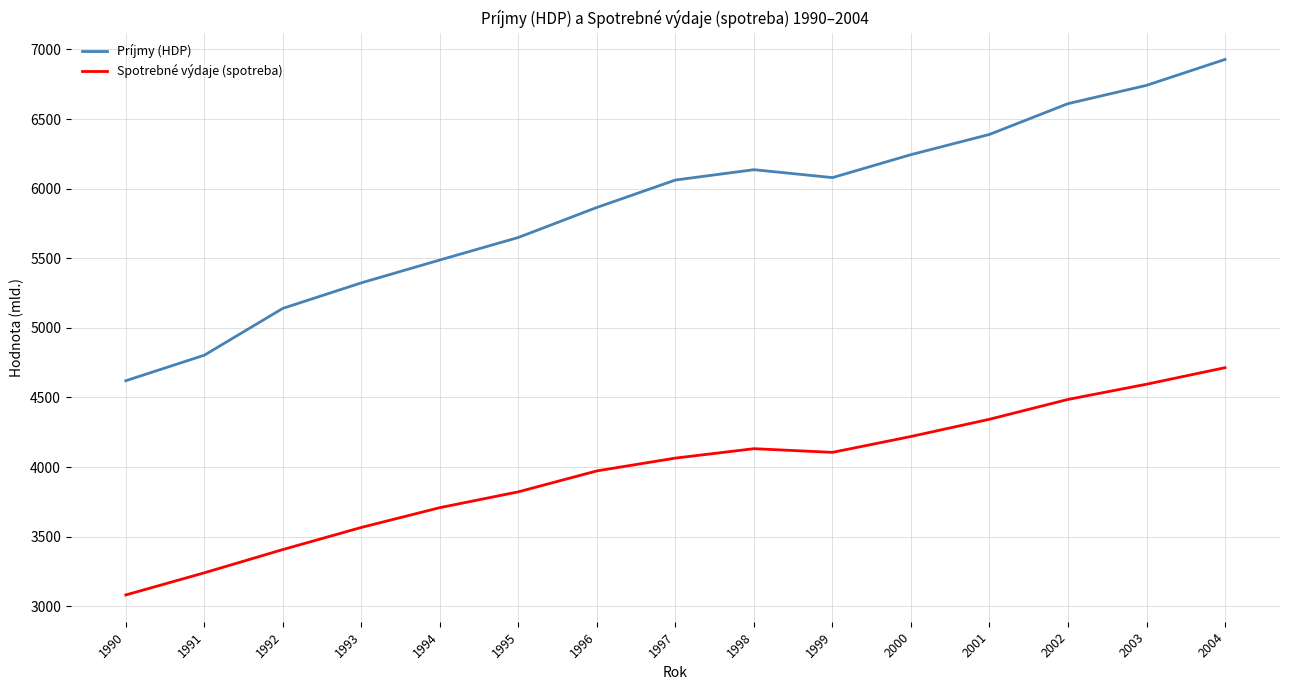

What is the difference between the second highest and minimum values in the Príjmy (HDP) series?

2121.8